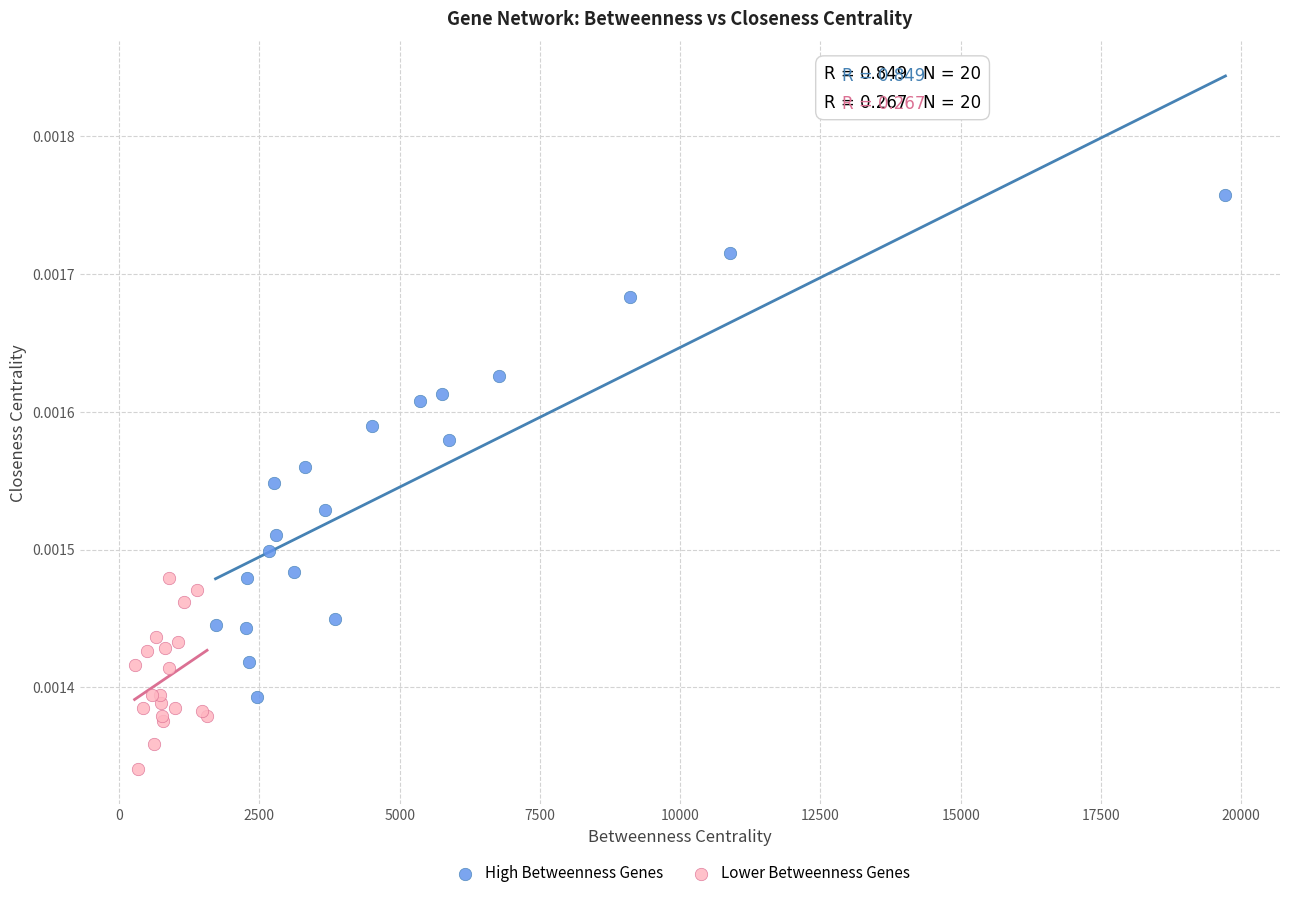

Which series reaches the minimum Y coordinate?

Lower Betweenness Genes